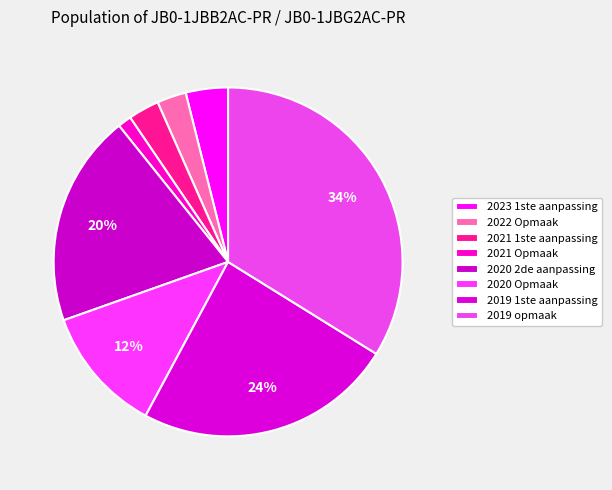

Count the number of slices in the pie.

8